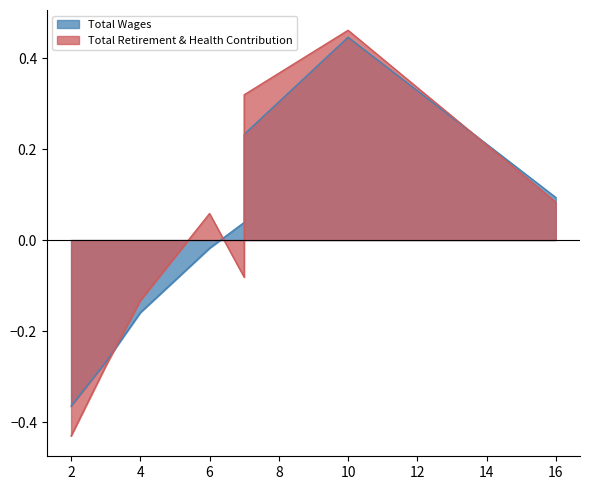

Which has a higher value, 2 or 6?

6